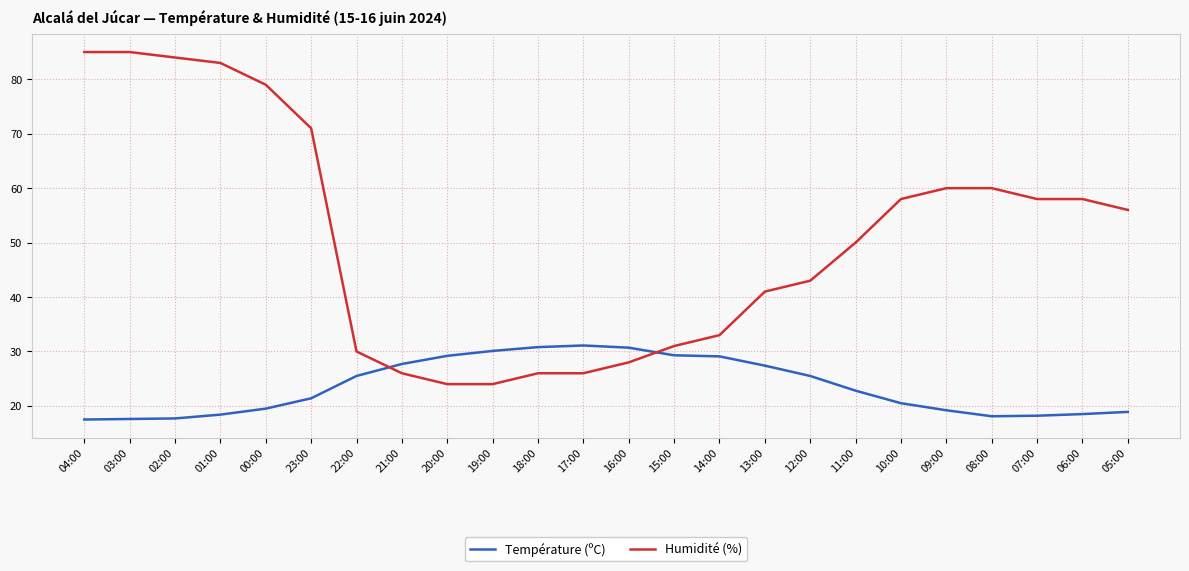

The Humidité (%) series shows 15.0 at 19:00. True or false?

False